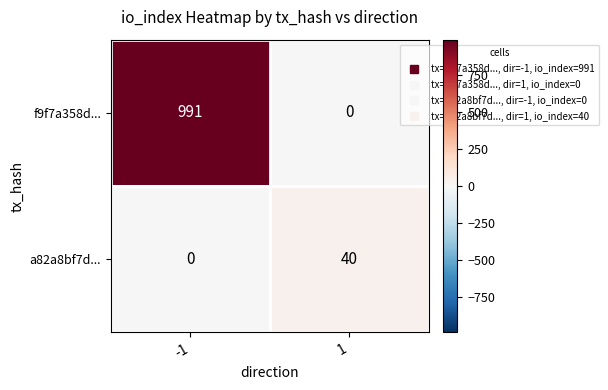

How many series are shown in this chart?

2